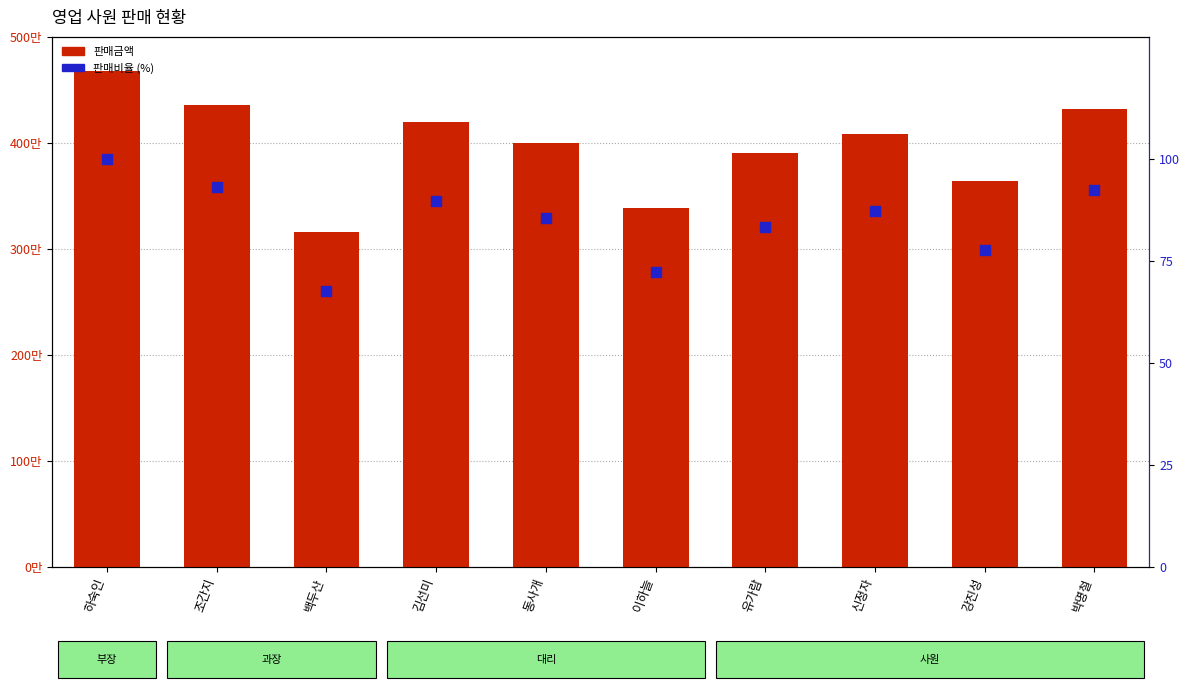

At which category is the sum across all series the highest?

하숙인